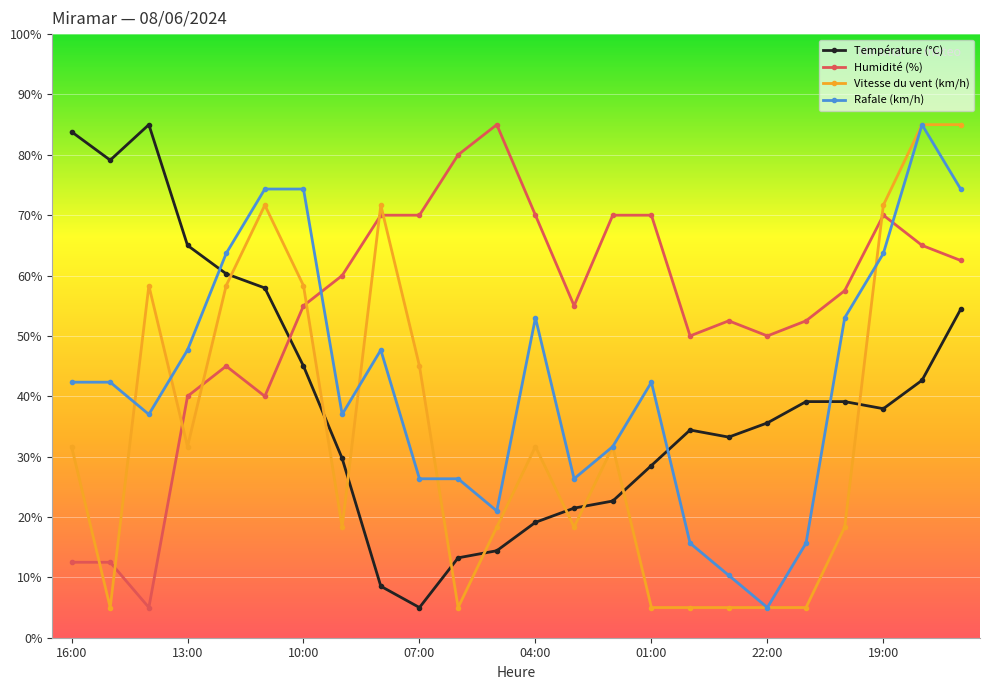

What is the value of the Vitesse du vent (km/h) point at the 9th from the left?

71.7